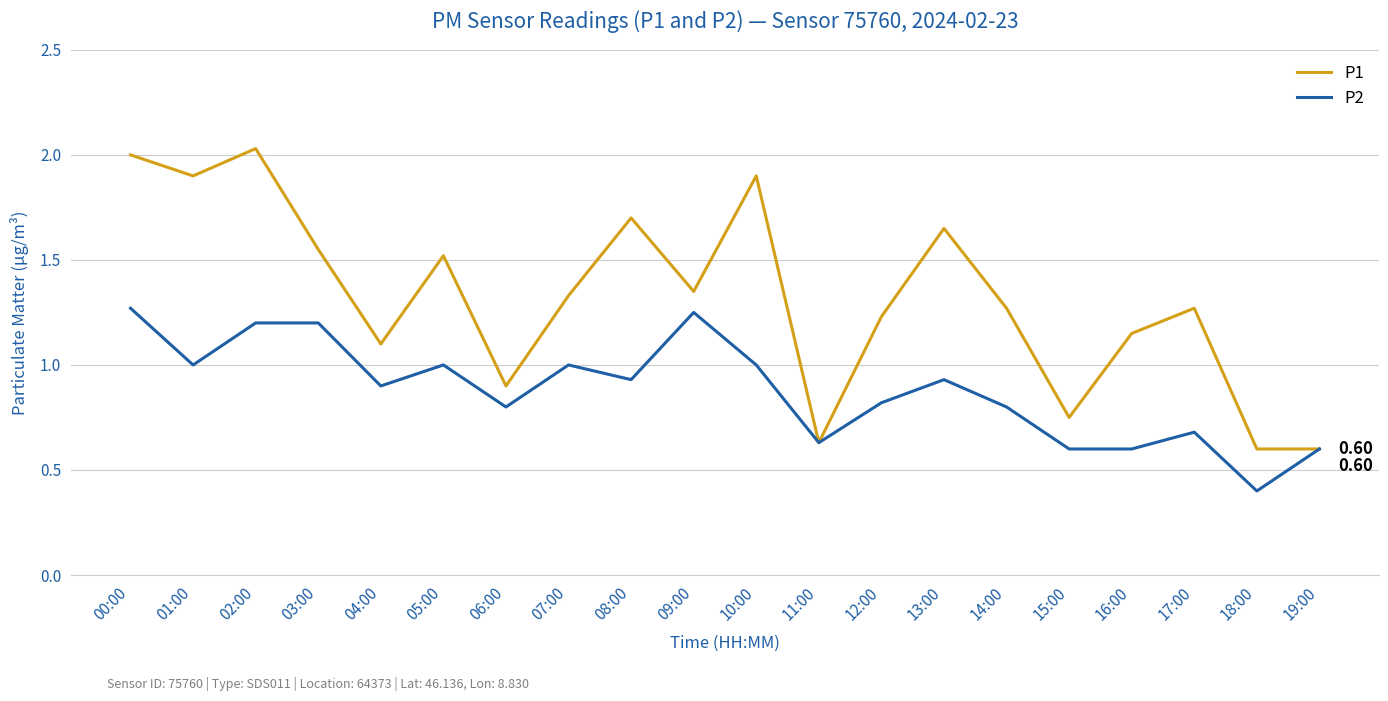

Which series has the largest range (max minus min)?

P1